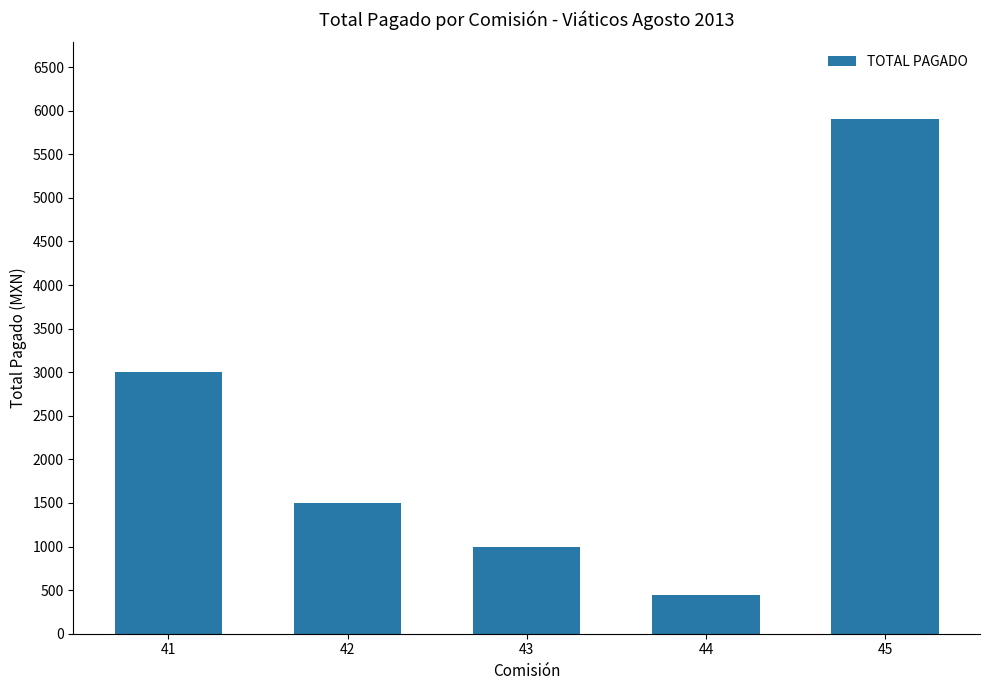

Are the bars horizontal?

No